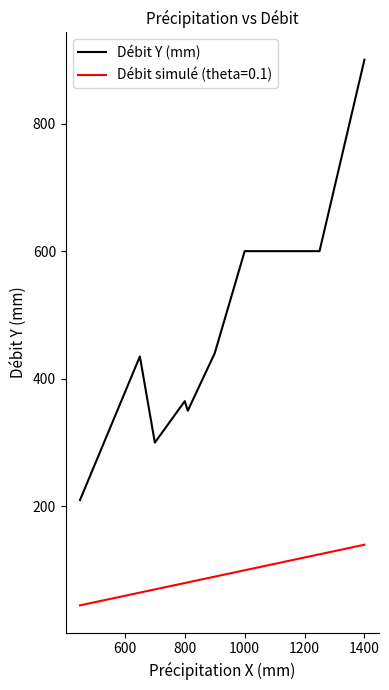

What is the smallest value displayed?

45